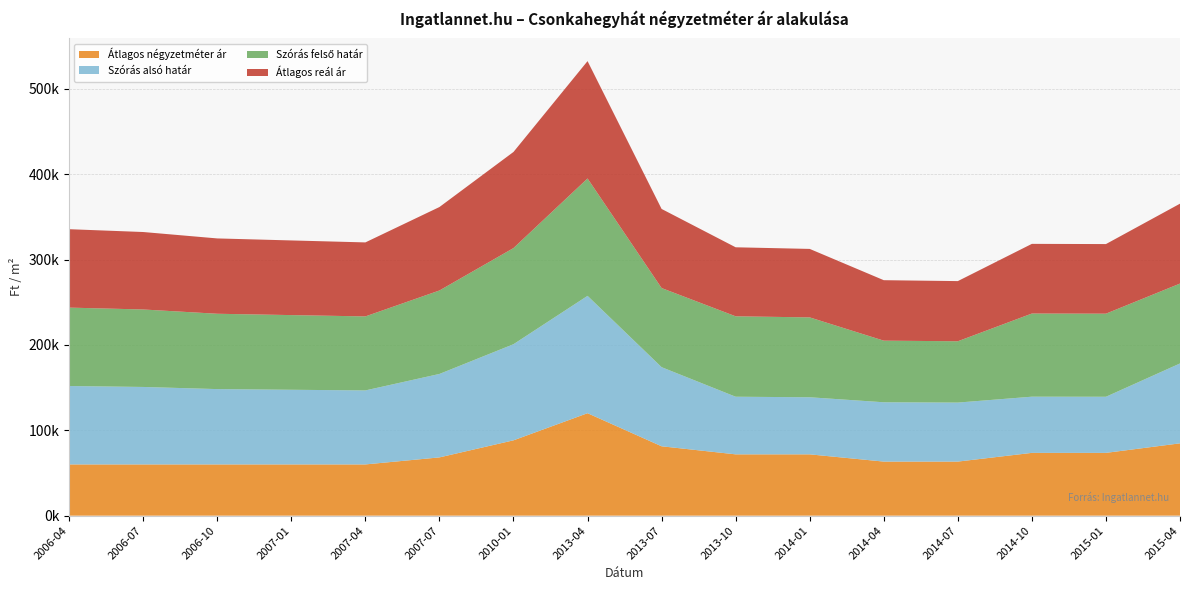

Reading left to right, what are all the values shown in this chart?

Átlagos négyzetméter ár: 2006-04=60000	2006-07=60000	2006-10=60000	2007-01=60000	2007-04=60000	2007-07=68235	2010-01=88235	2013-04=120000	2013-07=81250	2013-10=71812	2014-01=71812	2014-04=63330	2014-07=63330	2014-10=73540	2015-01=73540	2015-04=84705
Szórás alsó határ: 2006-04=91837	2006-07=90738	2006-10=88235	2007-01=87451	2007-04=86680	2007-07=97747	2010-01=112584	2013-04=137458	2013-07=92663	2013-10=67490	2014-01=66858	2014-04=69470	2014-07=69114	2014-10=65809	2015-01=65728	2015-04=93565
Szórás felső határ: 2006-04=91837	2006-07=90738	2006-10=88235	2007-01=87451	2007-04=86680	2007-07=97747	2010-01=112584	2013-04=137458	2013-07=92663	2013-10=94182	2014-01=93550	2014-04=72170	2014-07=71814	2014-10=97387	2015-01=97306	2015-04=93565
Átlagos reál ár: 2006-04=91837	2006-07=90738	2006-10=88235	2007-01=87451	2007-04=86680	2007-07=97747	2010-01=112584	2013-04=137458	2013-07=92663	2013-10=80836	2014-01=80204	2014-04=70820	2014-07=70464	2014-10=81598	2015-01=81517	2015-04=93565